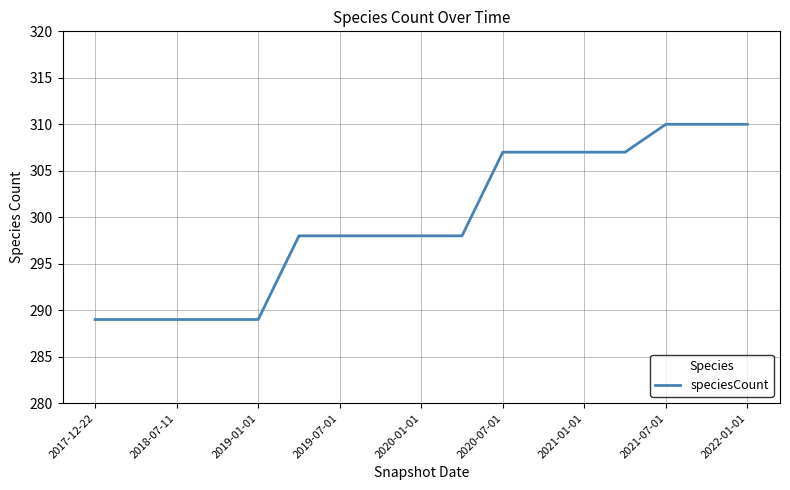

What is the difference between the maximum and minimum values?

21